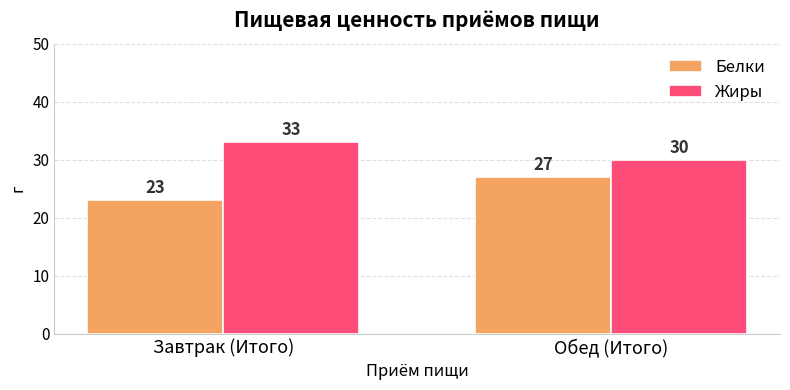

How many data points in Жиры are less than 33?

1